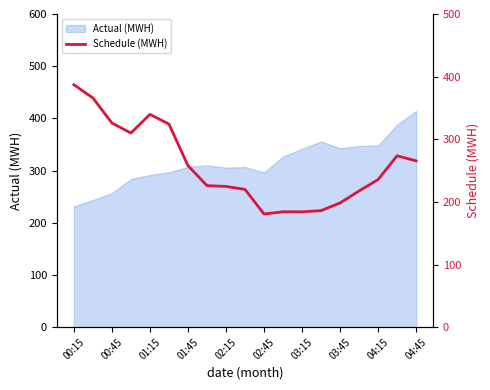

Does the chart display data point markers on the line(s)?

No